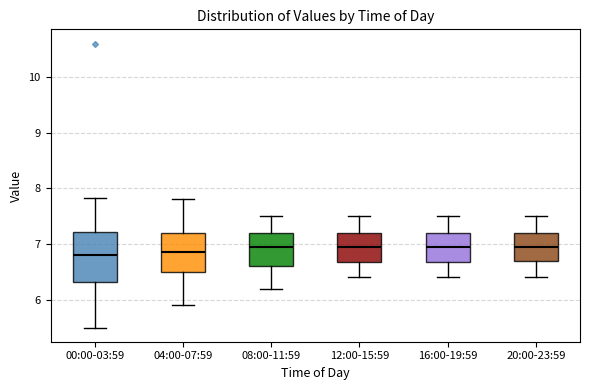

Reading left to right, transcribe this box plot: for each box, give where its median line is, the range the box spans, and where its two whiskers end, as read against the y-axis. The values are not printed on the chart, so give them approximately, as read against the axis.

00:00-03:59: median 6.8, box 6.3 to 7.2, whiskers 5.5 to 7.8
04:00-07:59: median 6.9, box 6.5 to 7.2, whiskers 5.9 to 7.8
08:00-11:59: median 7.0, box 6.6 to 7.2, whiskers 6.2 to 7.5
12:00-15:59: median 7.0, box 6.7 to 7.2, whiskers 6.4 to 7.5
16:00-19:59: median 7.0, box 6.7 to 7.2, whiskers 6.4 to 7.5
20:00-23:59: median 7.0, box 6.7 to 7.2, whiskers 6.4 to 7.5